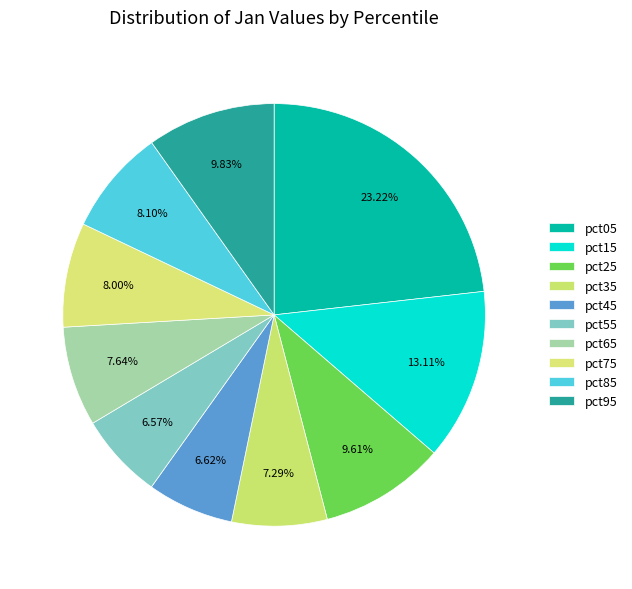

To the nearest percent, what is the average slice percentage?

10%